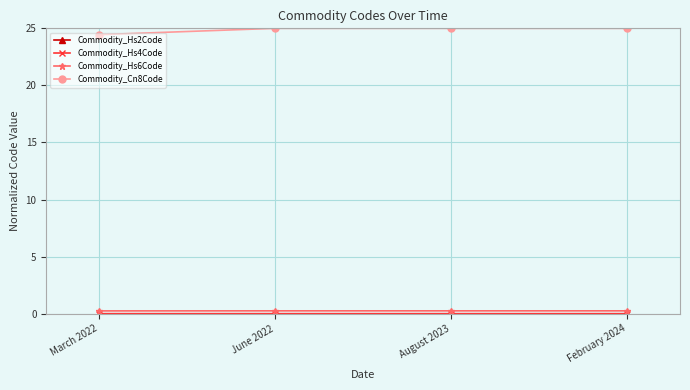

At how many categories does at least one series exceed 23?

4